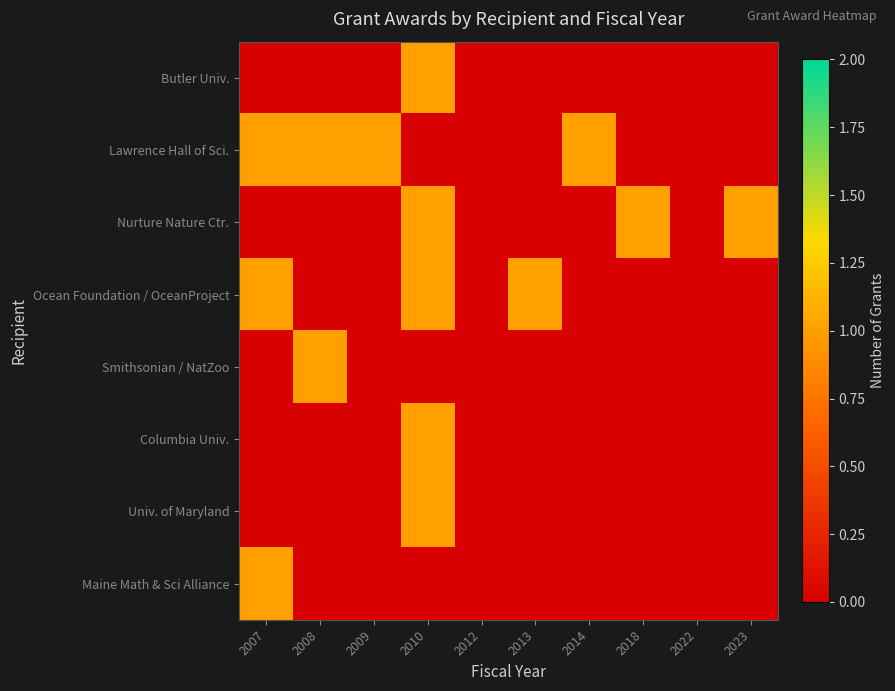

At which category is the sum across all series the highest?

2010